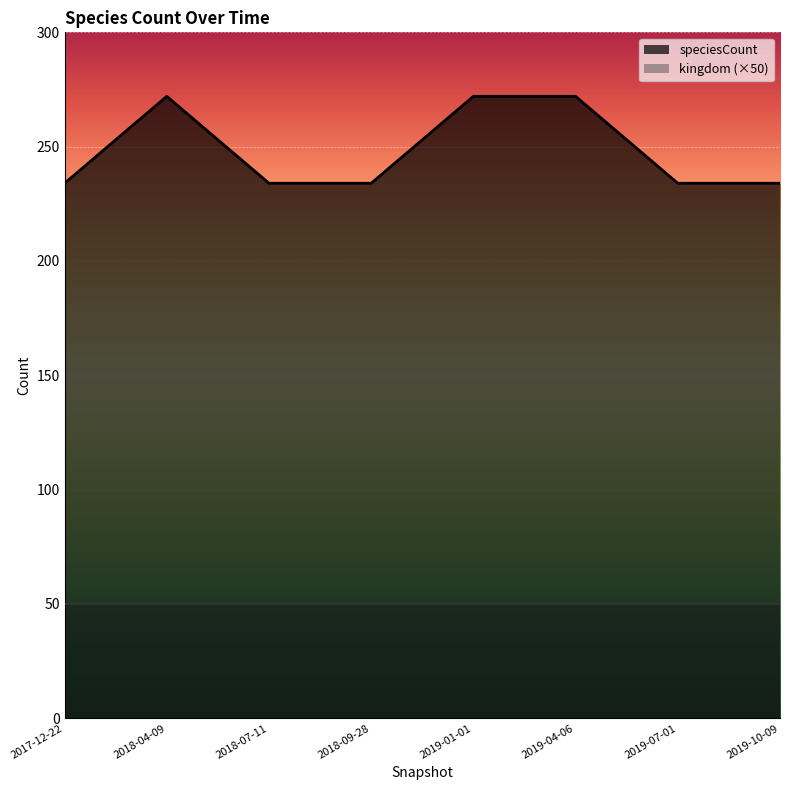

How many lines are shown in the chart?

2